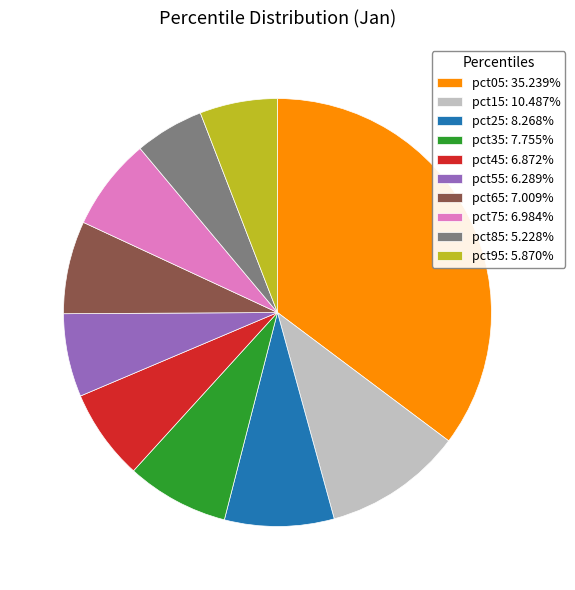

Is there a majority slice in this chart?

No